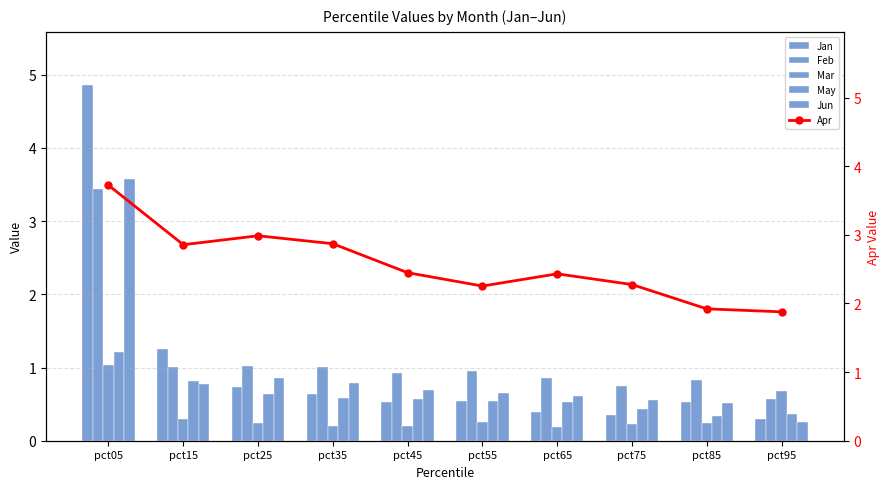

What is the highest value of the Feb series?

3.4